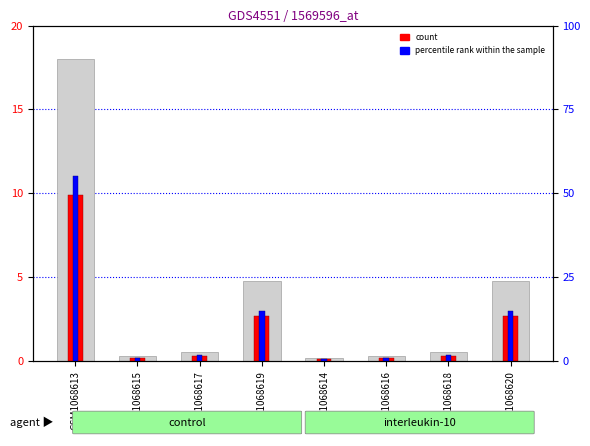

How many values in the percentile rank within the sample series exceed 1?

7